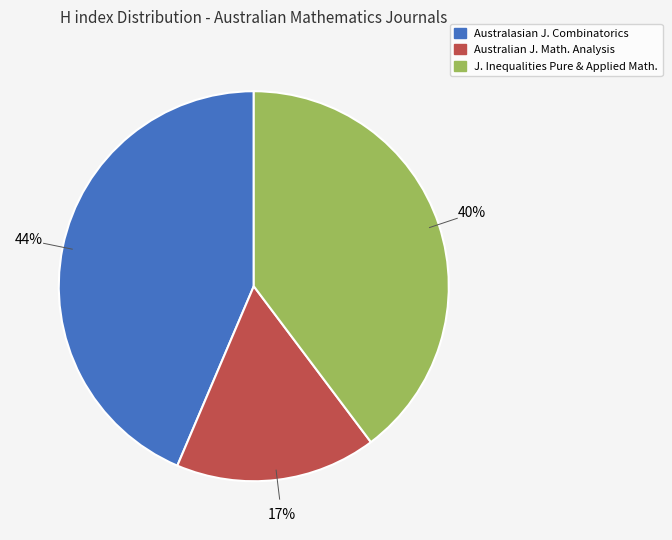

Is there any slice that represents more than half of the pie?

No